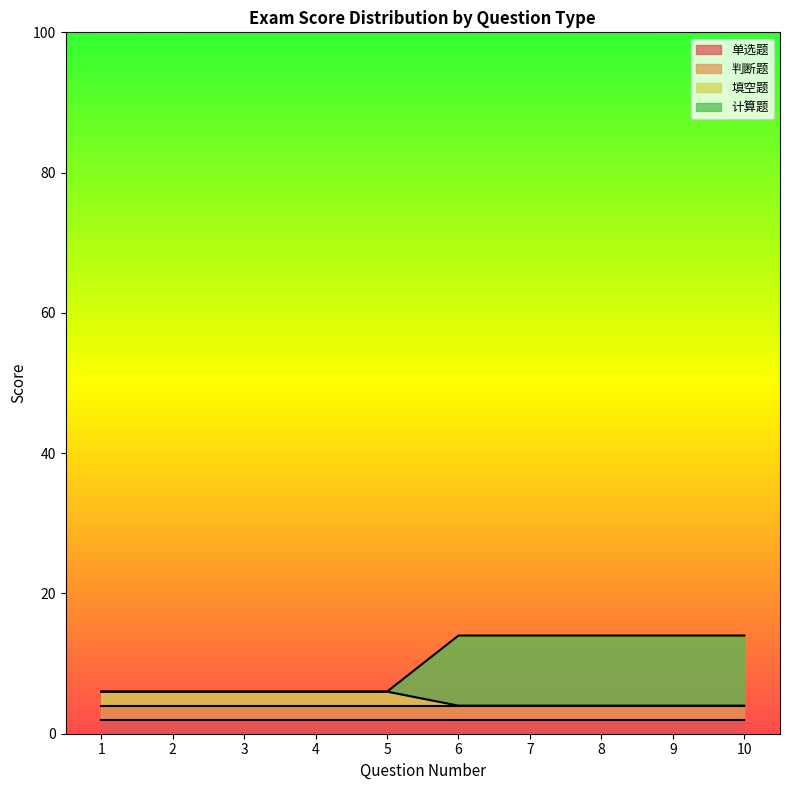

Does the chart display data point markers on the line(s)?

No